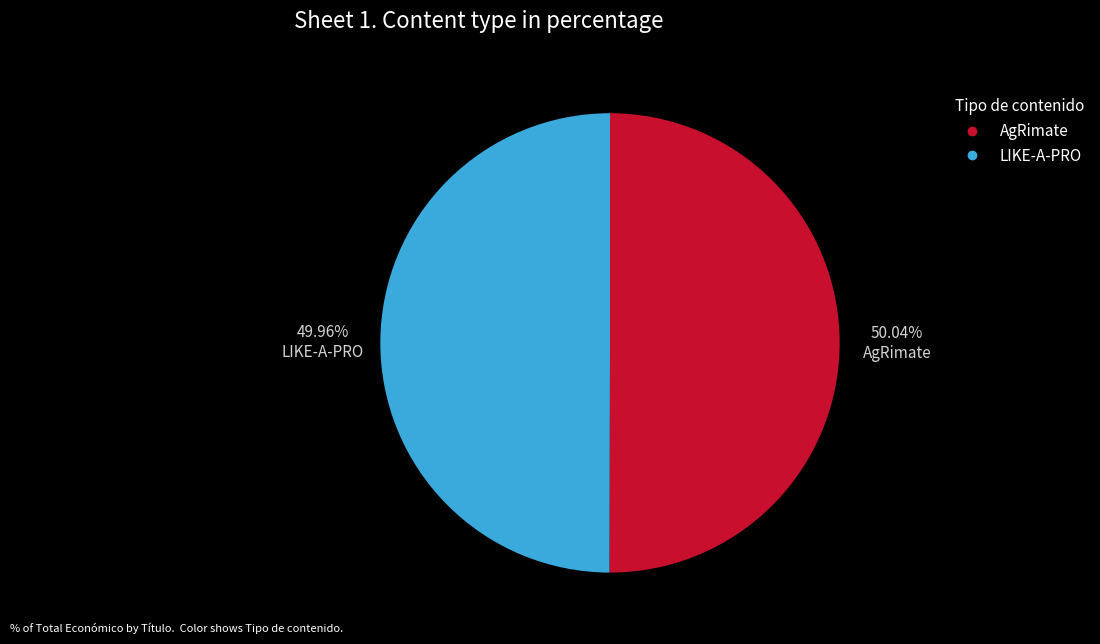

Is there a majority slice in this chart?

Yes